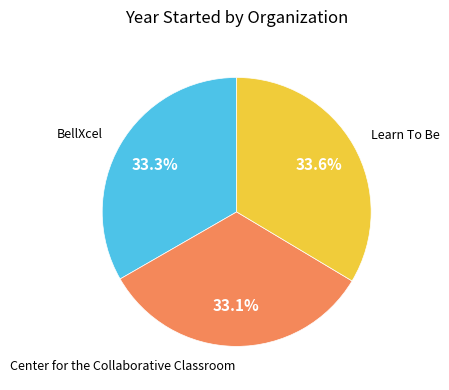

To the nearest percent, what percentage of the pie is Center for the Collaborative Classroom?

33%